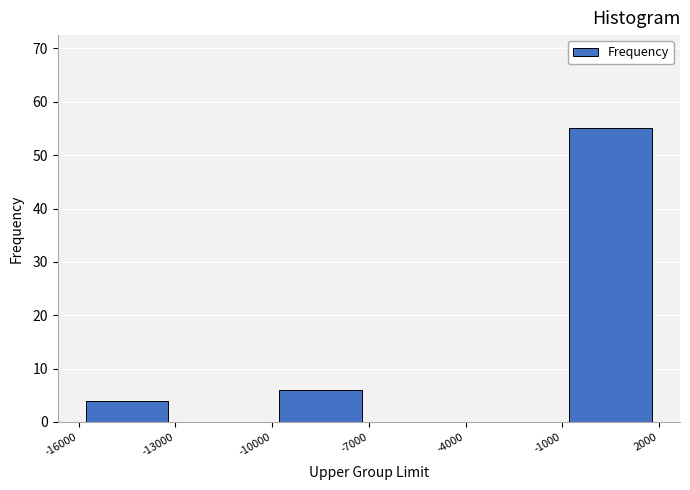

Which range on the x-axis has the tallest bar?

-1000 to 2000